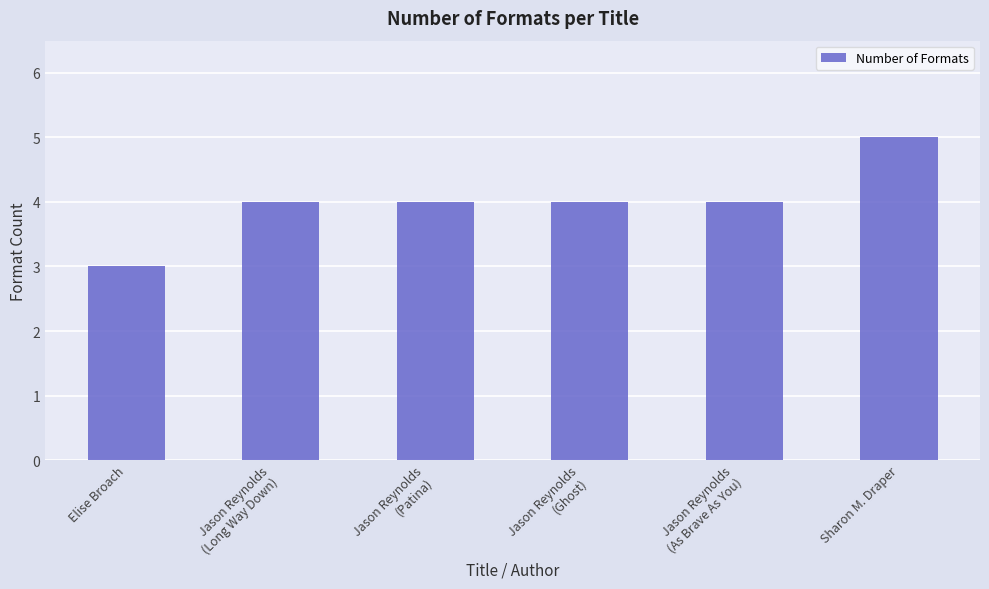

Is it true that the value at Elise Broach is 3?

True